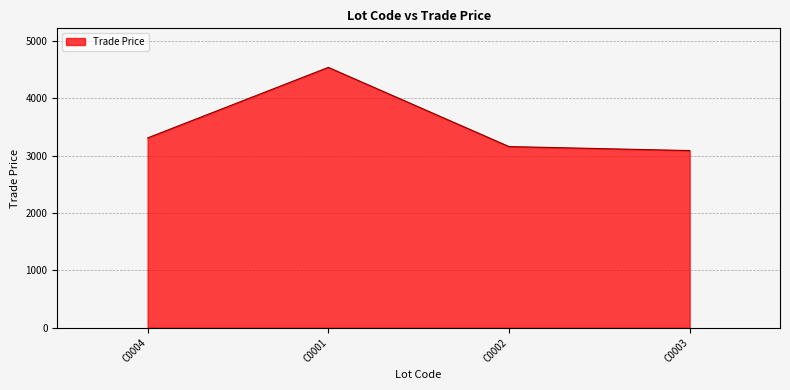

Between C0002 and C0001, which is larger?

C0001